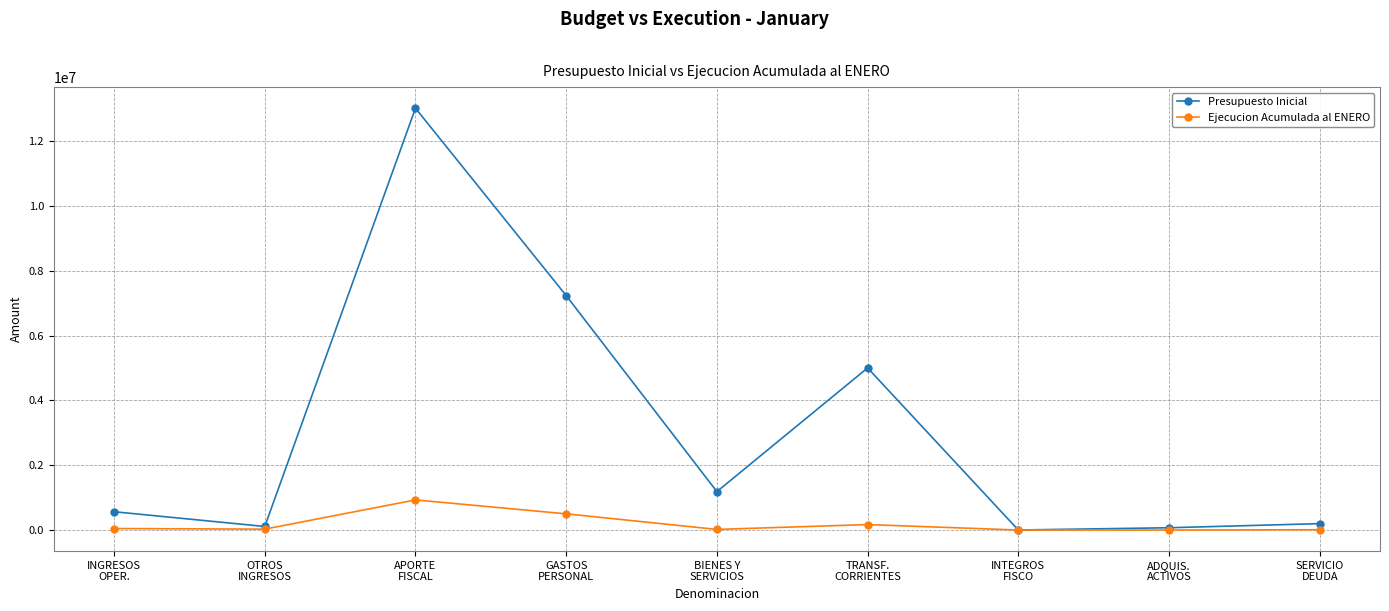

Rank the series by their average value, from lowest to highest.

Ejecucion Acumulada al ENERO, Presupuesto Inicial